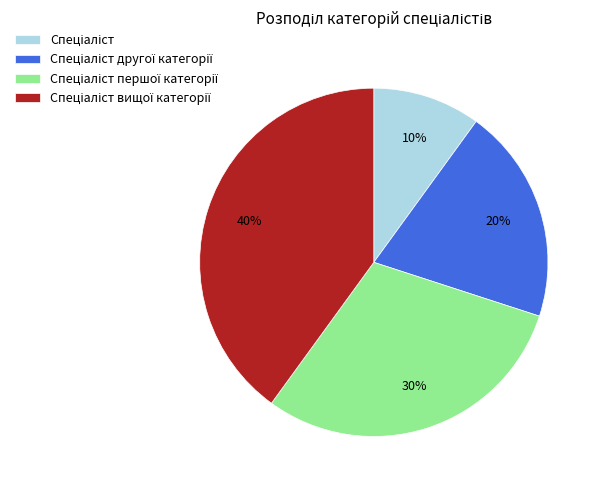

Is there any slice that represents more than half of the pie?

No